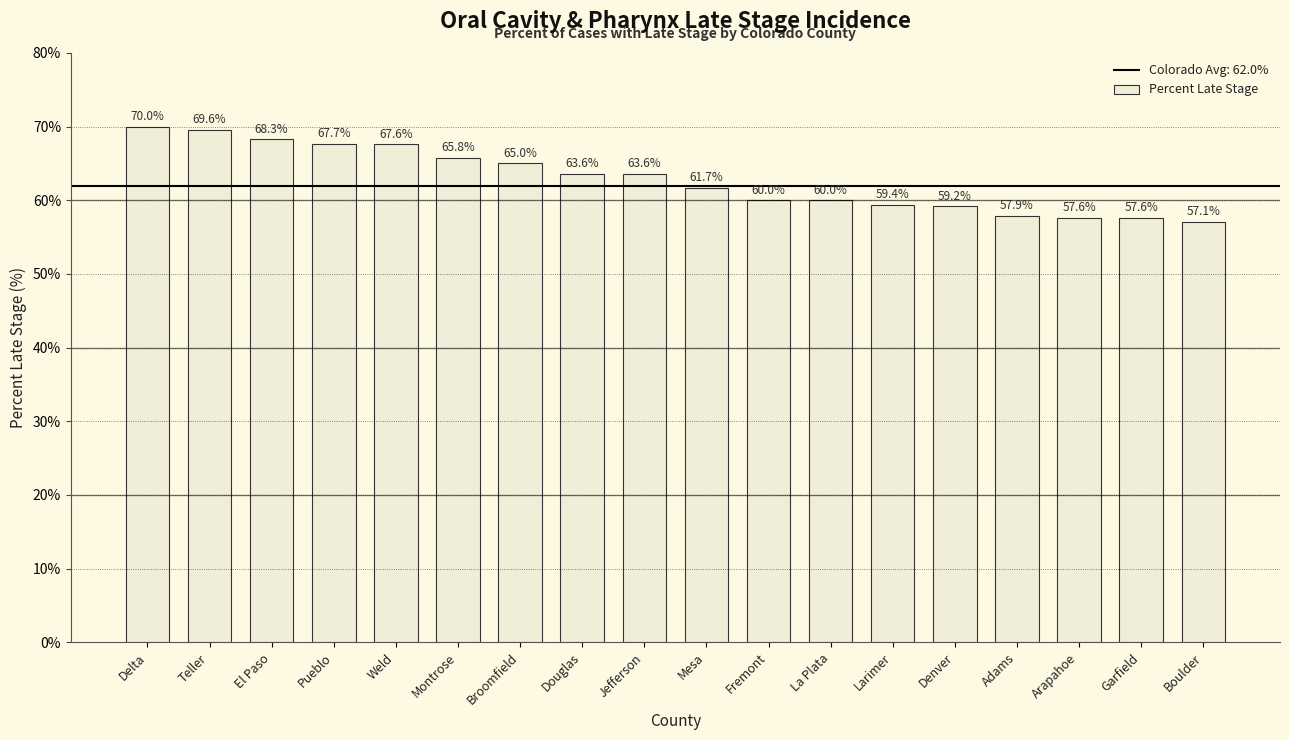

Reading left to right, what are all the values shown in this chart?

Delta=70.0	Teller=69.6	El Paso=68.3	Pueblo=67.7	Weld=67.6	Montrose=65.8	Broomfield=65.0	Douglas=63.6	Jefferson=63.6	Mesa=61.7	Fremont=60.0	La Plata=60.0	Larimer=59.4	Denver=59.2	Adams=57.9	Arapahoe=57.6	Garfield=57.6	Boulder=57.1